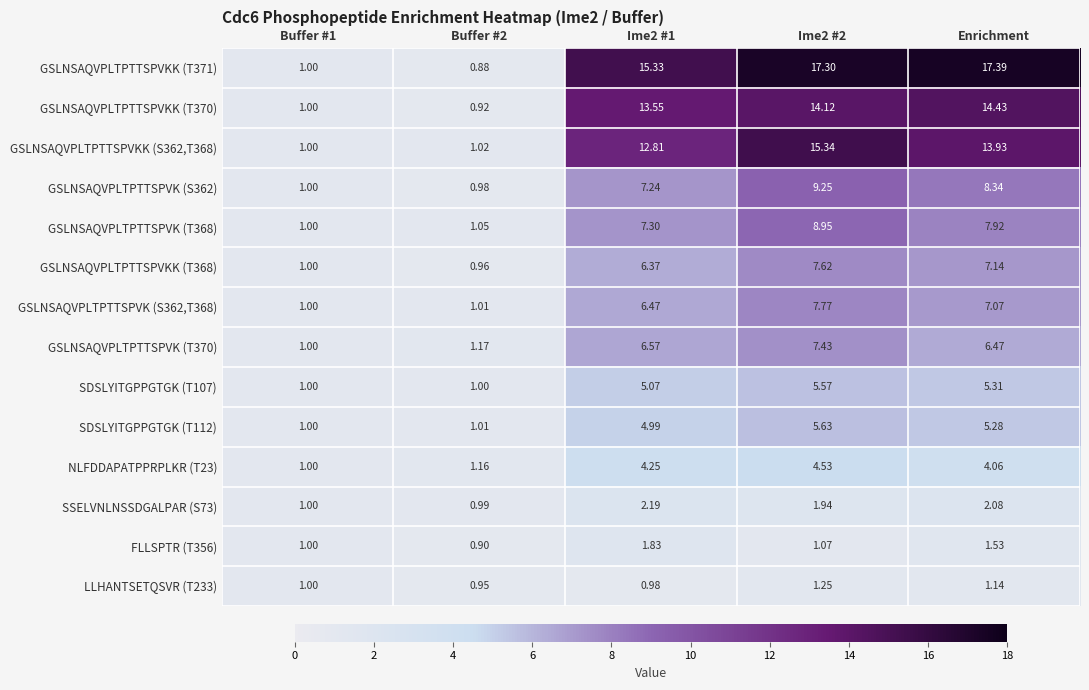

Is the value of SDSLYITGPPGTGK (T107) at Ime2 #1 greater than the value of SDSLYITGPPGTGK (T112) at Buffer #2?

Yes